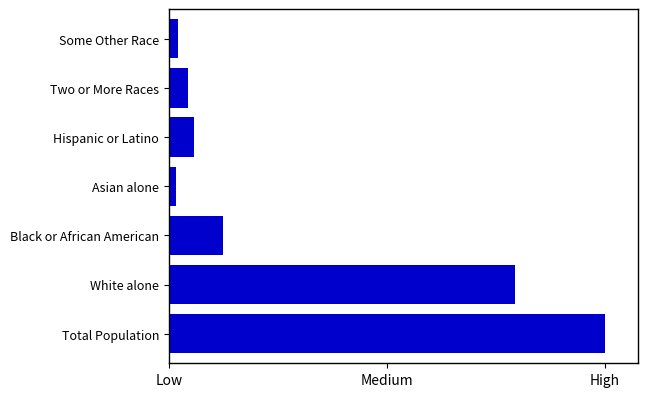

How many data points does each series have?

7